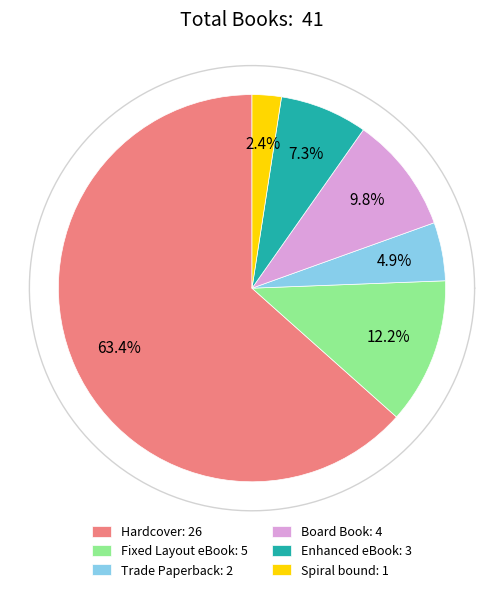

Does any single category account for the majority?

Yes